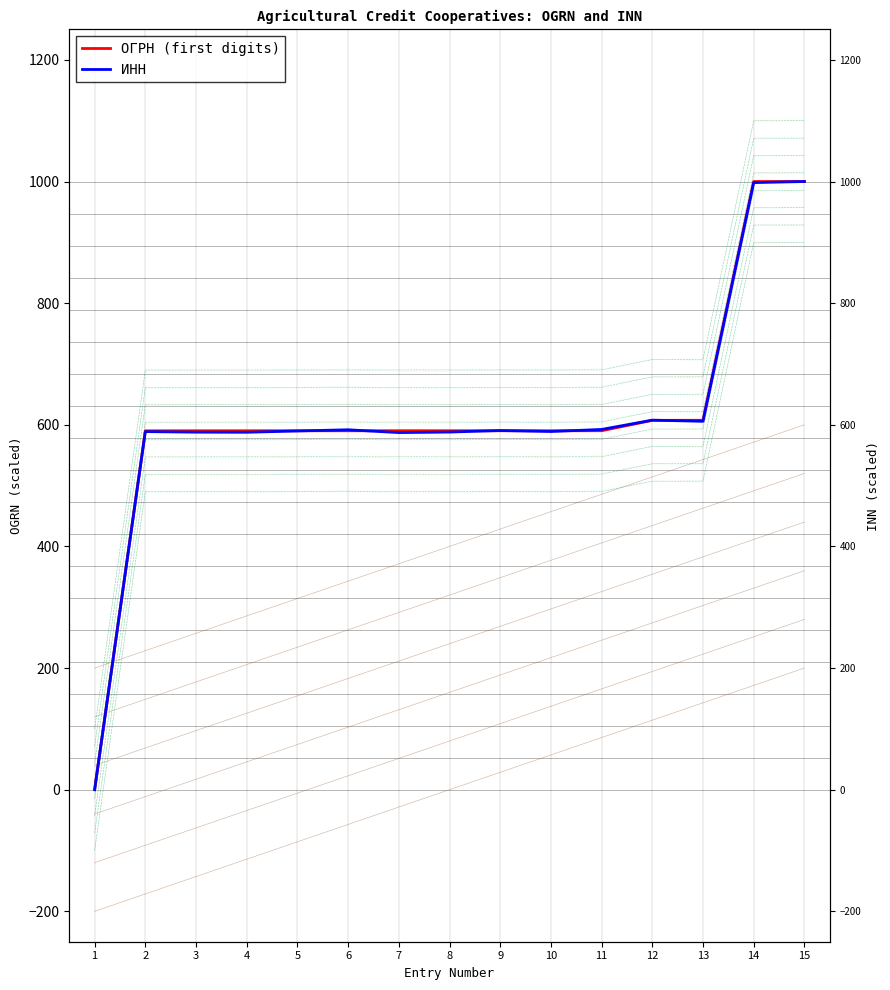

At how many categories does at least one series exceed 374?

14